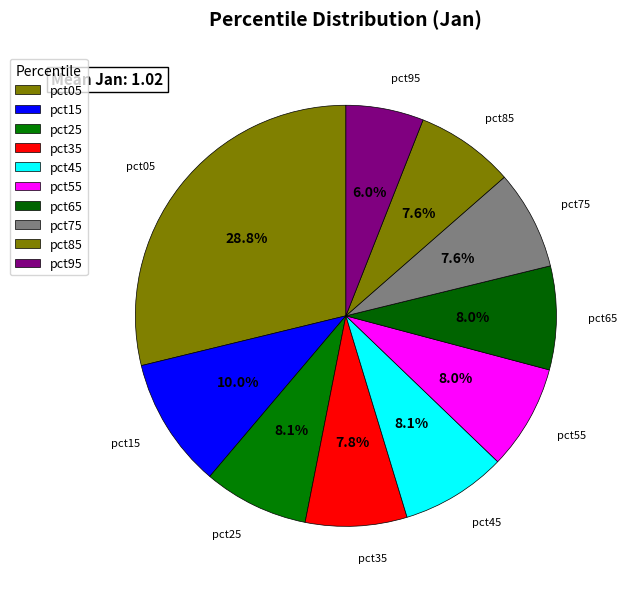

To the nearest percent, what percentage of the pie is pct95?

6%